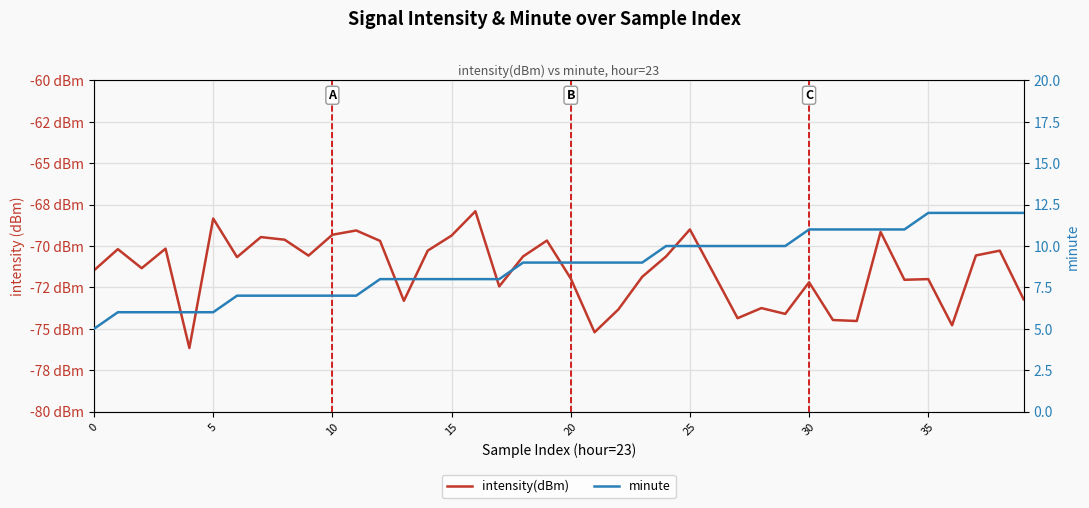

What is the minimum value for minute?

5.0